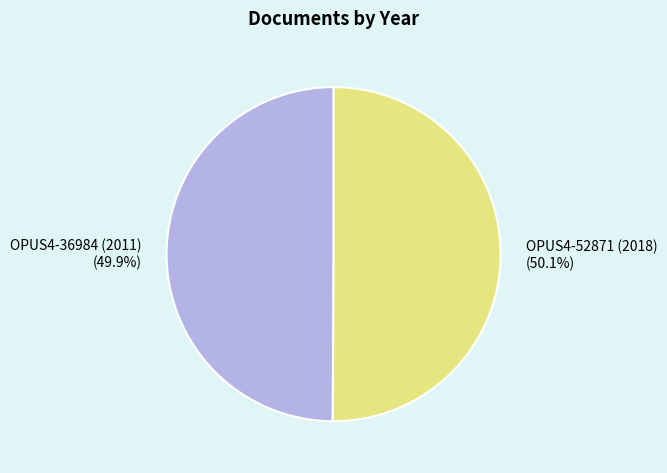

How much of the chart is everything except OPUS4-52871 (2018)?

49.9%